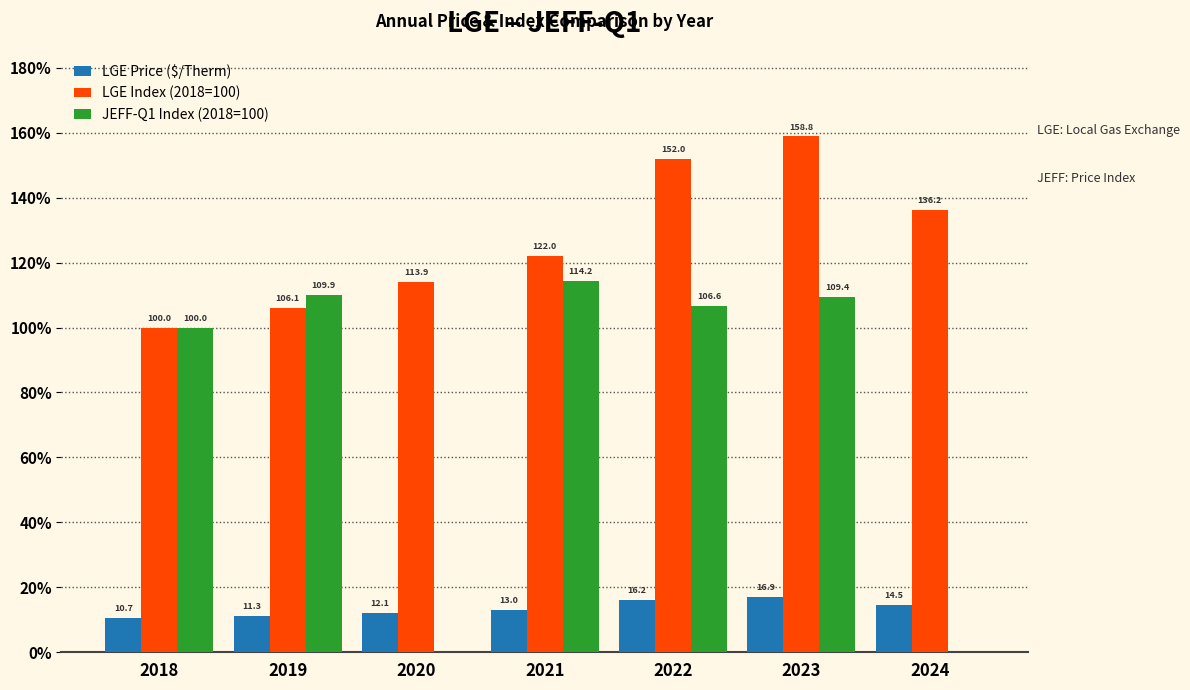

Reading left to right, what are all the values shown in this chart?

LGE Price ($/Therm): 2018=10.7	2019=11.3	2020=12.1	2021=13.0	2022=16.2	2023=16.9	2024=14.5
LGE Index (2018=100): 2018=100.0	2019=106.1	2020=113.9	2021=122.0	2022=152.0	2023=158.8	2024=136.2
JEFF-Q1 Index (2018=100): 2018=100.0	2019=109.9	2020=0.0	2021=114.2	2022=106.6	2023=109.4	2024=0.0